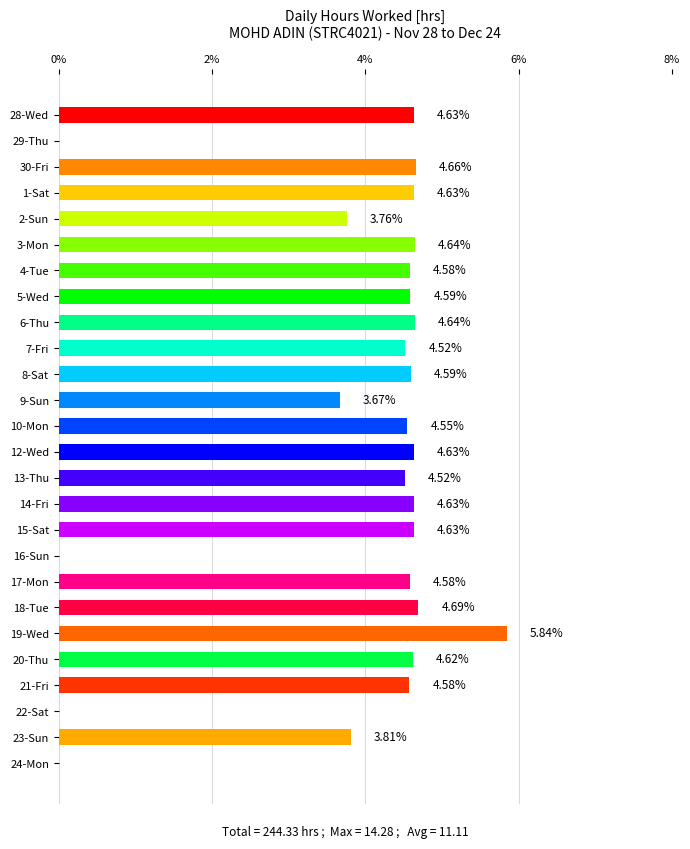

What is the sum of all values?

100.0